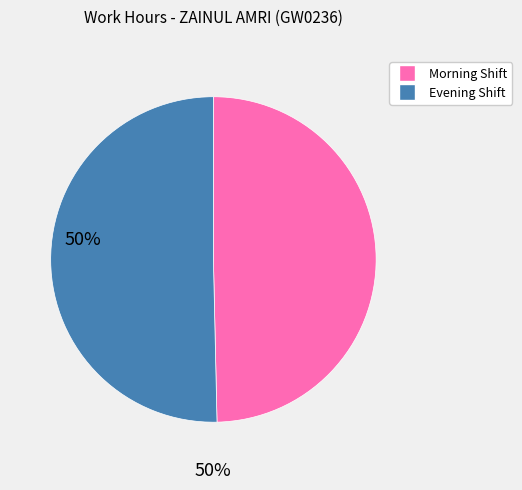

Does any single category account for the majority?

Yes